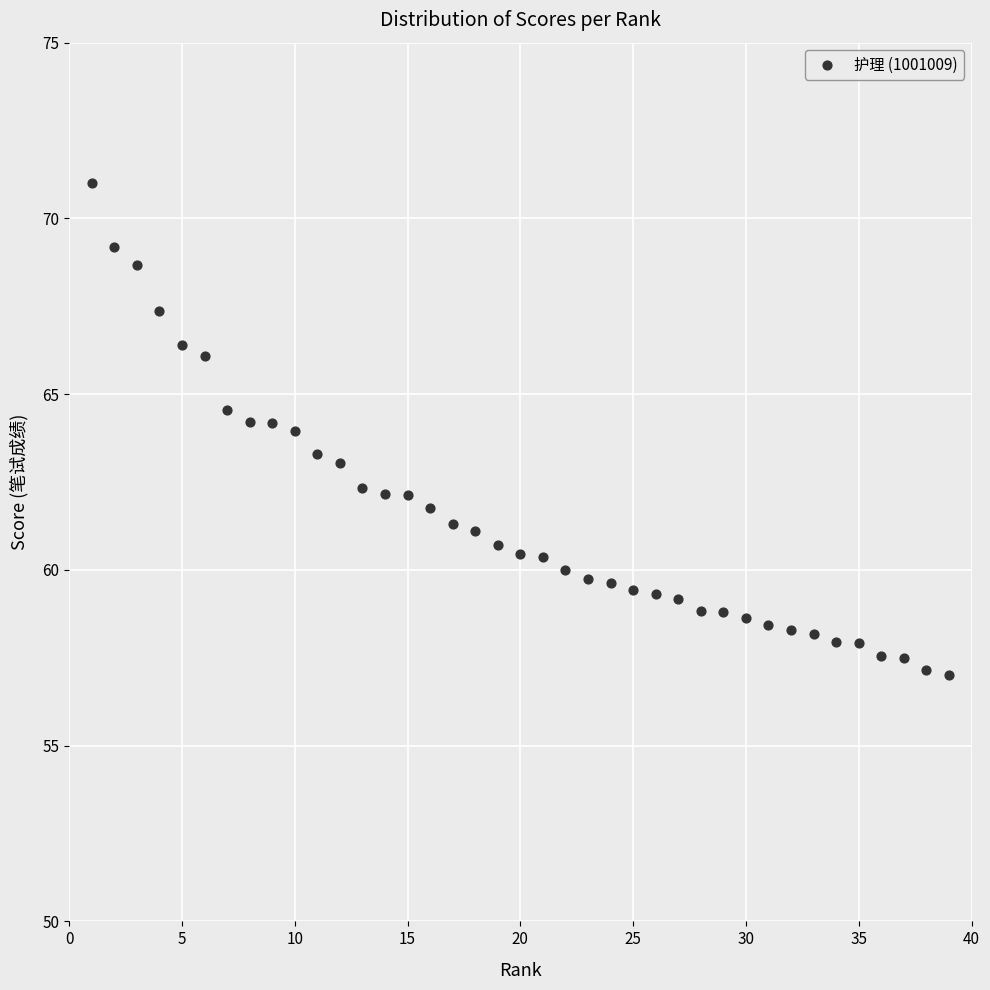

What is the range of X values (max minus min)?

38.0